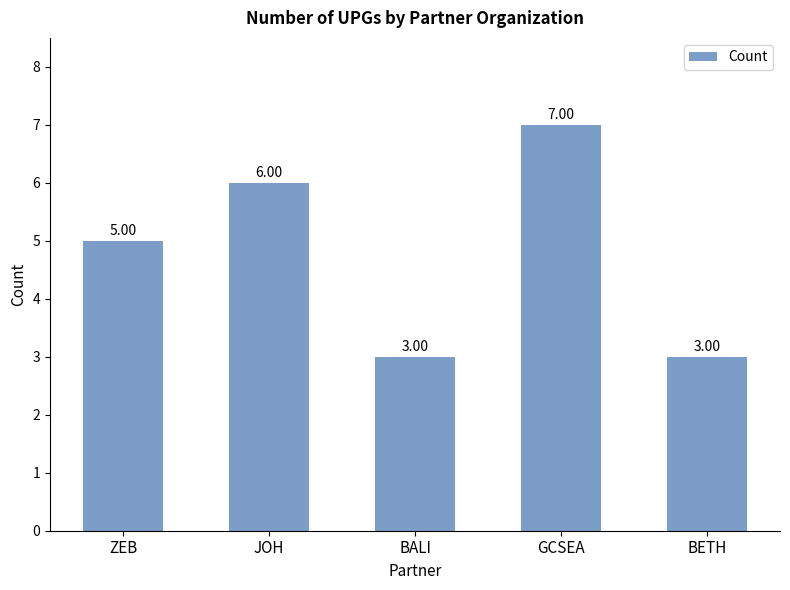

What is the difference between the second highest and second lowest values?

3